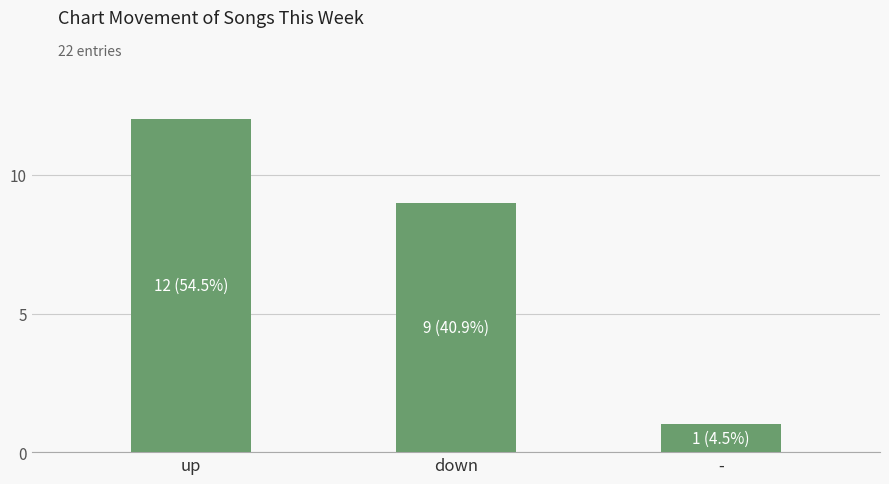

Approximately how many times larger is the value at down compared to -?

9.0